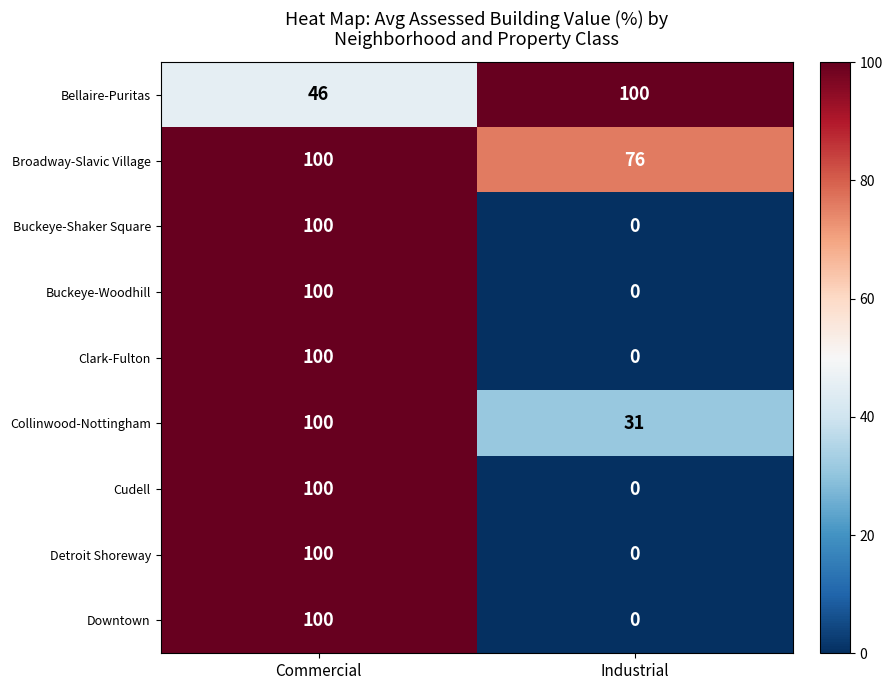

What is the spread (max minus min) of values at Commercial?

54